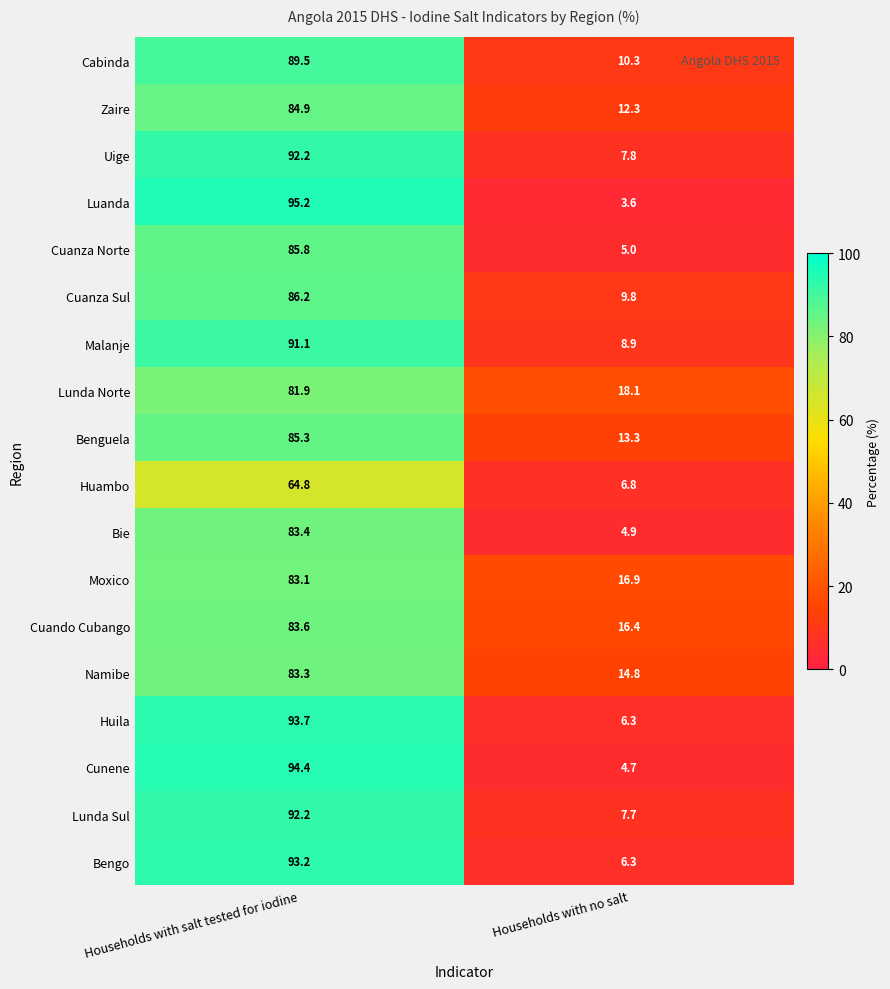

What is the difference between the Luanda values at Households with no salt and Households with salt tested for iodine?

91.6